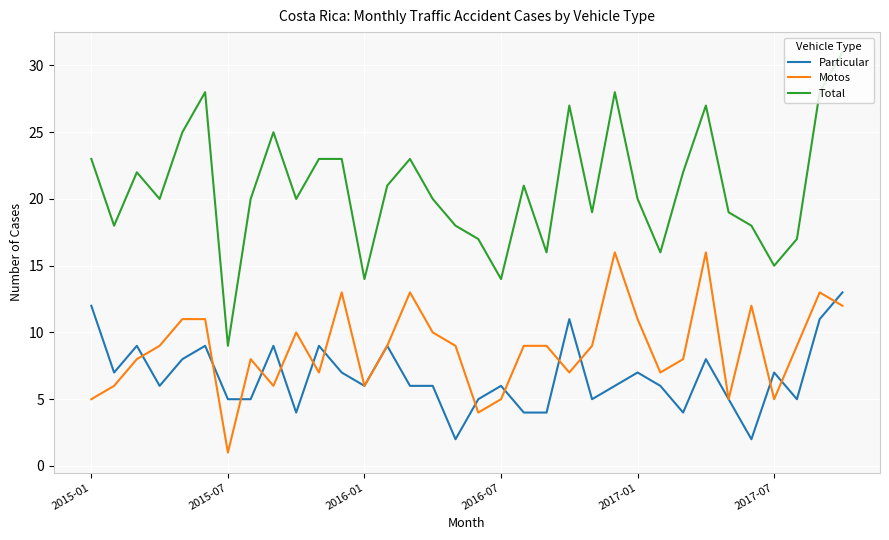

Rank the series by their maximum value, from highest to lowest.

Total, Motos, Particular